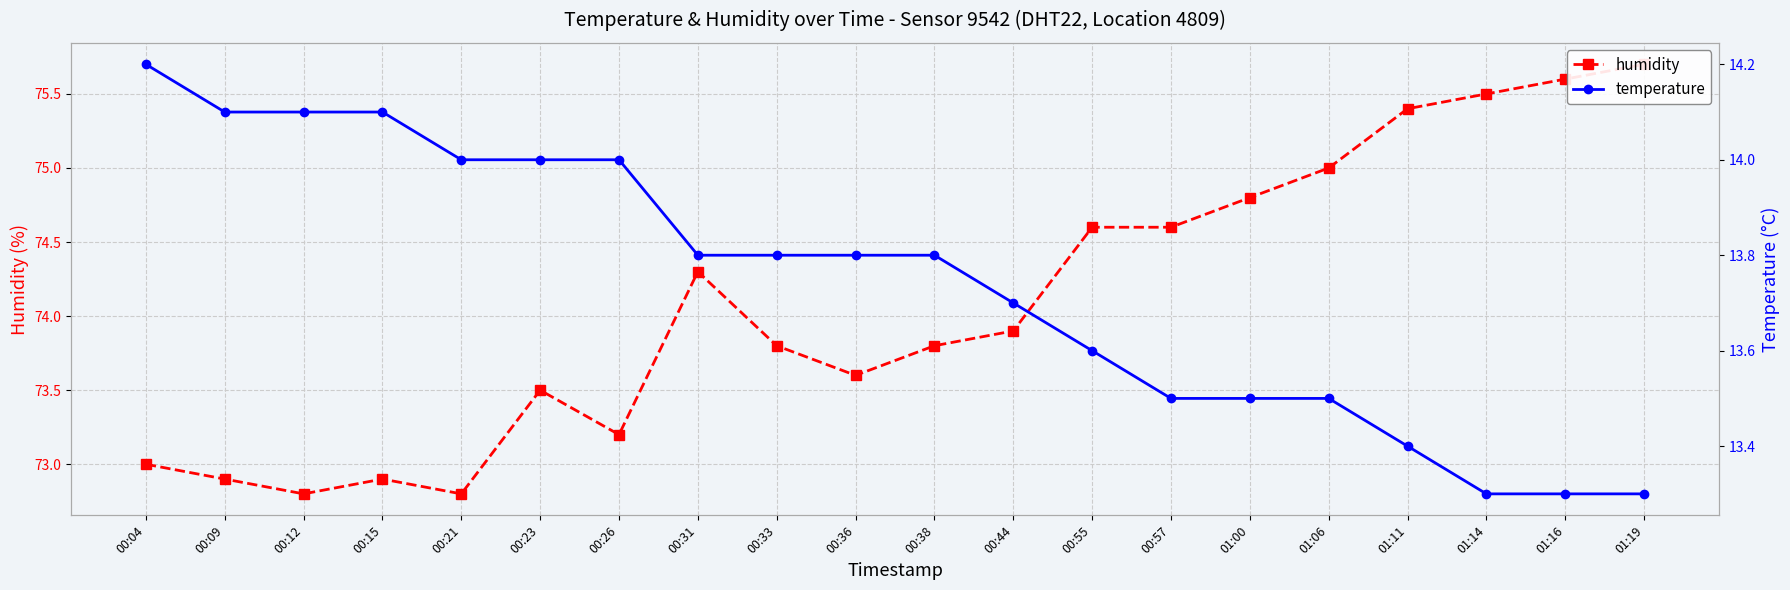

How many lines are shown in the chart?

2